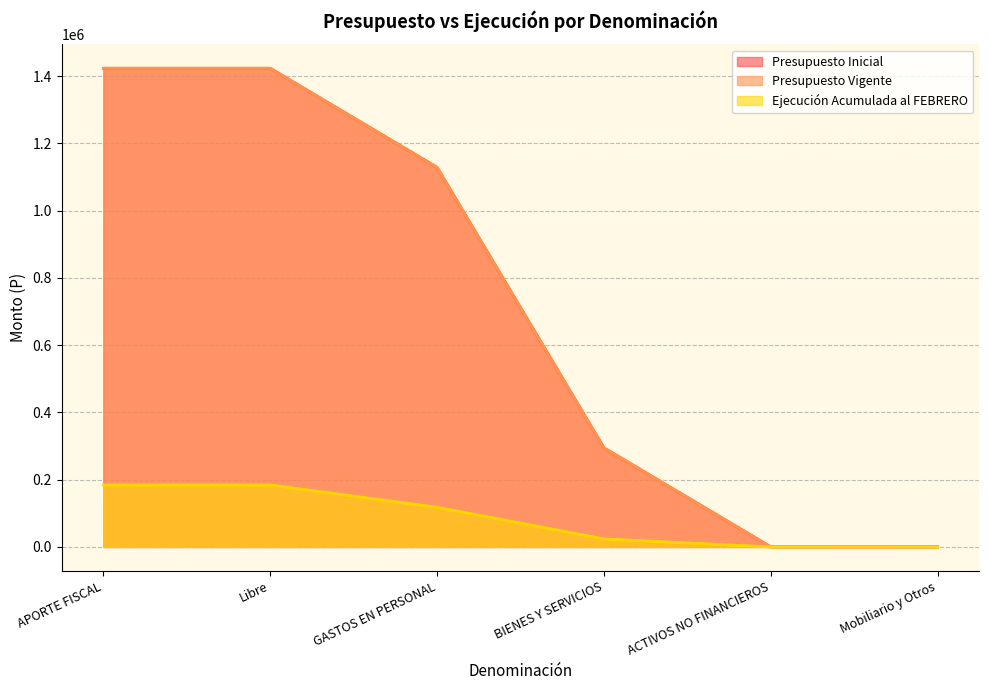

Reading left to right, transcribe all the data shown in this chart.

Presupuesto Inicial: 1422949	1422949	1128301	294544	104	104
Presupuesto Vigente: 1422949	1422949	1128301	294544	104	104
Ejecución Acumulada al FEBRERO: 184086	184086	117864	23745	0	0